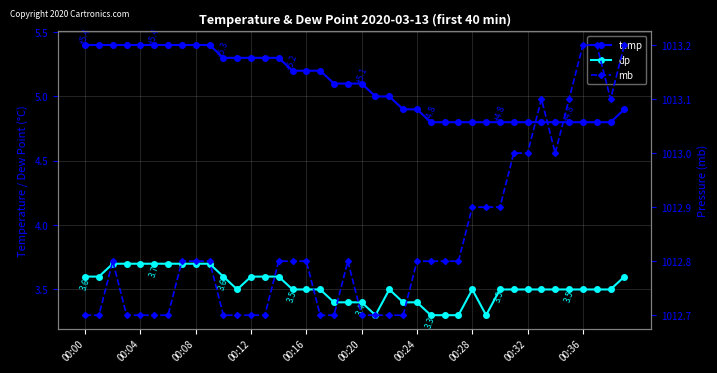

Which series has the largest total across all categories?

mb